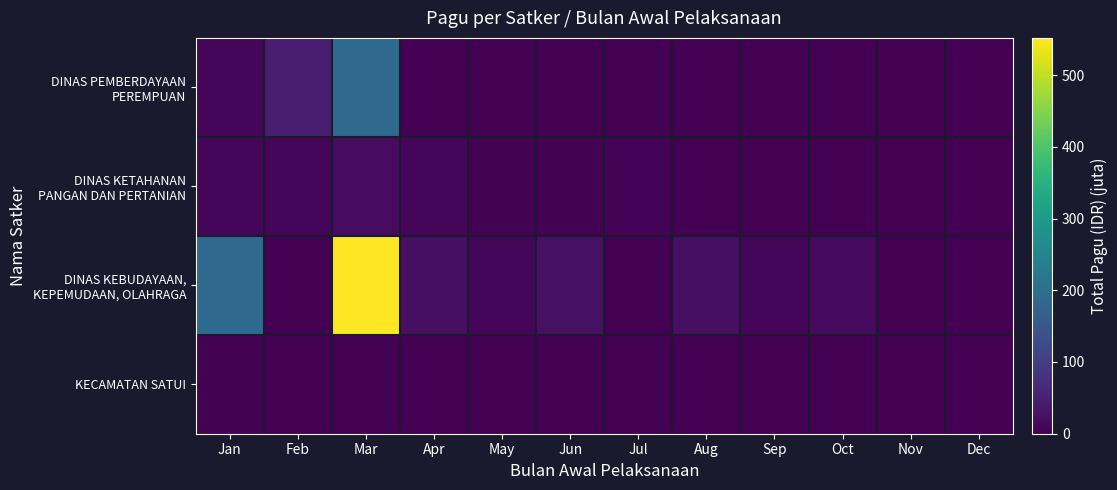

Rank the series by their maximum value, from highest to lowest.

DINAS KEBUDAYAAN, KEPEMUDAAN, OLAHRAGA, DINAS PEMBERDAYAAN PEREMPUAN, DINAS KETAHANAN PANGAN DAN PERTANIAN, KECAMATAN SATUI